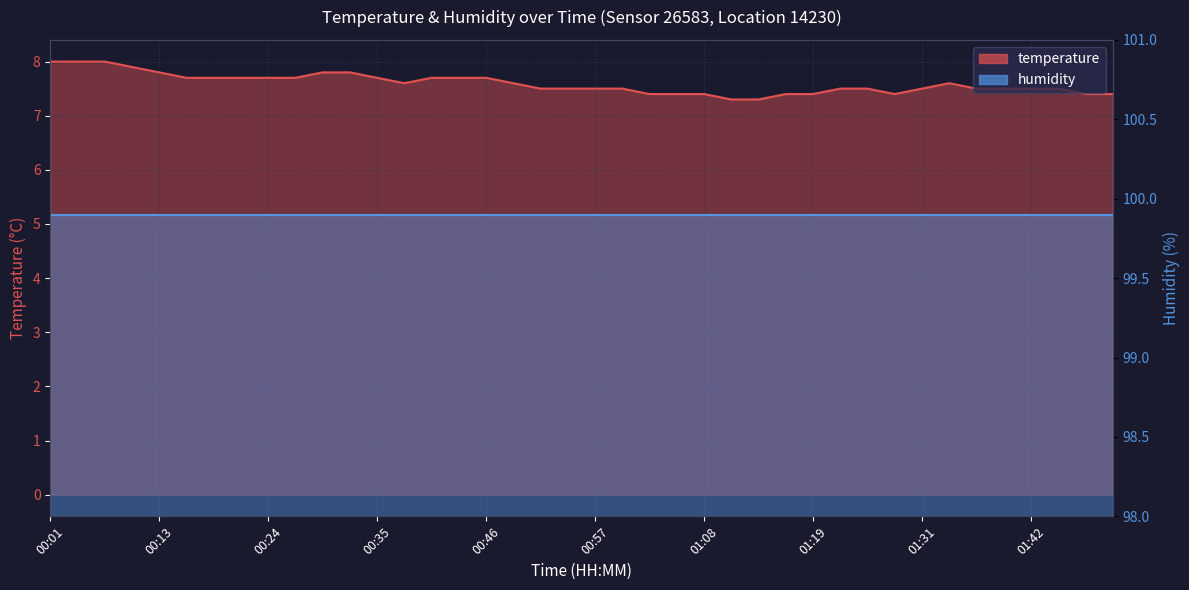

What is the average value?

7.6